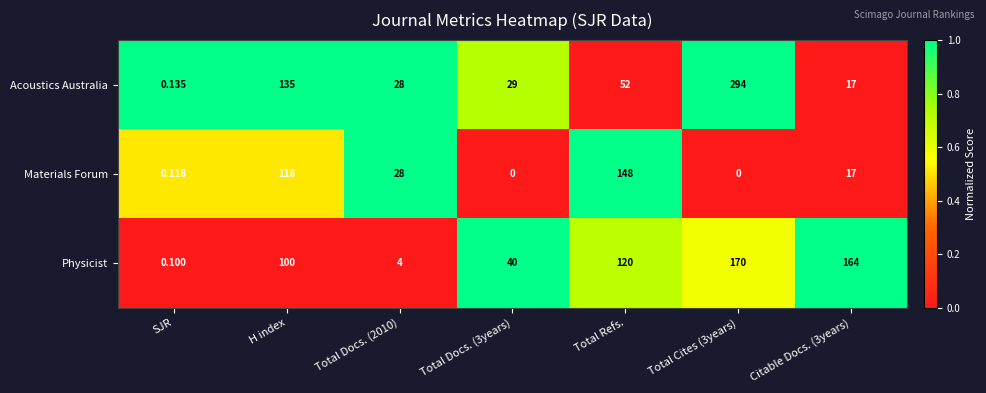

Where does the Acoustics Australia series first go above 29?

H index